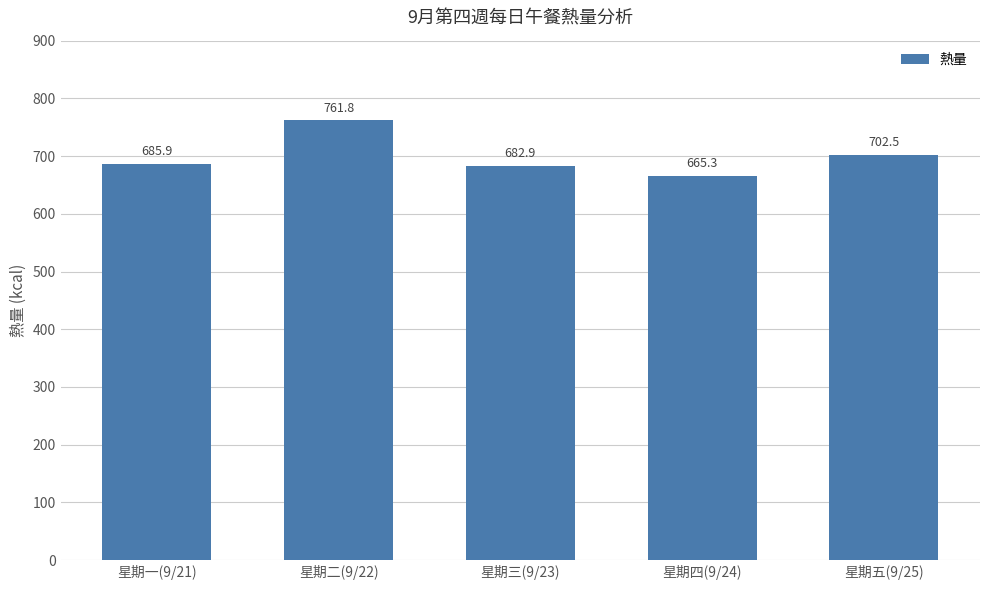

What is the sum of all values?

3498.4